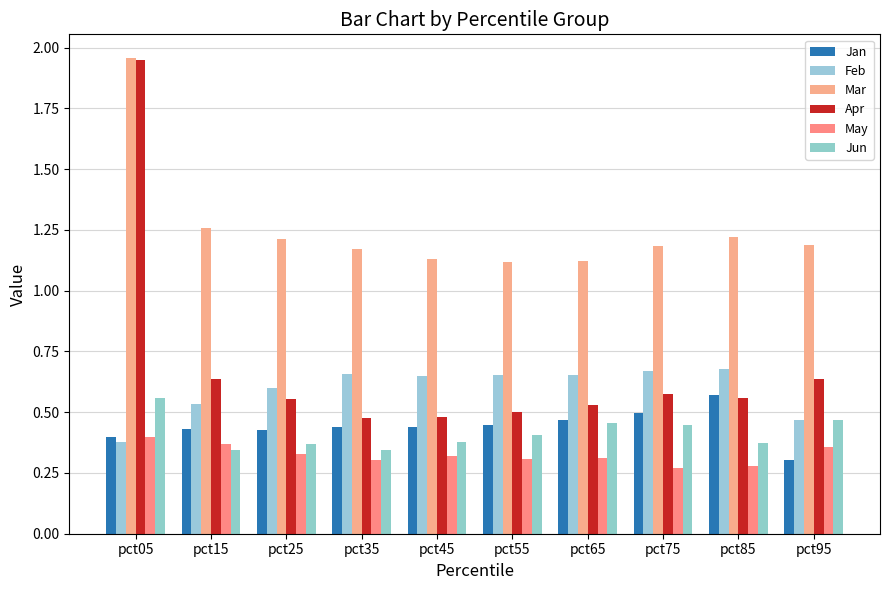

Reading left to right, what are all the values shown in this chart?

Jan: 0.4	0.4	0.4	0.4	0.4	0.4	0.5	0.5	0.6	0.3
Feb: 0.4	0.5	0.6	0.7	0.7	0.7	0.7	0.7	0.7	0.5
Mar: 2.0	1.3	1.2	1.2	1.1	1.1	1.1	1.2	1.2	1.2
Apr: 1.9	0.6	0.6	0.5	0.5	0.5	0.5	0.6	0.6	0.6
May: 0.4	0.4	0.3	0.3	0.3	0.3	0.3	0.3	0.3	0.4
Jun: 0.6	0.3	0.4	0.3	0.4	0.4	0.5	0.4	0.4	0.5